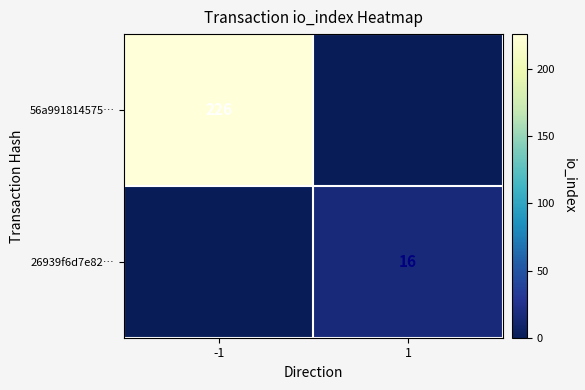

The 56a991814575… series shows 226 at -1. True or false?

True